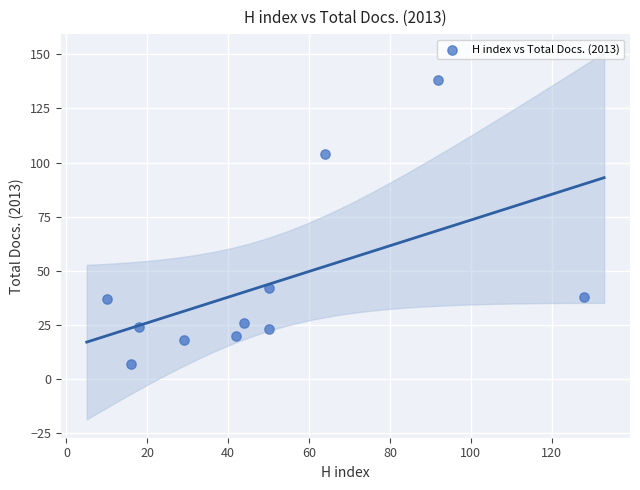

What Y value in the scatter plot is closest to 72?

42